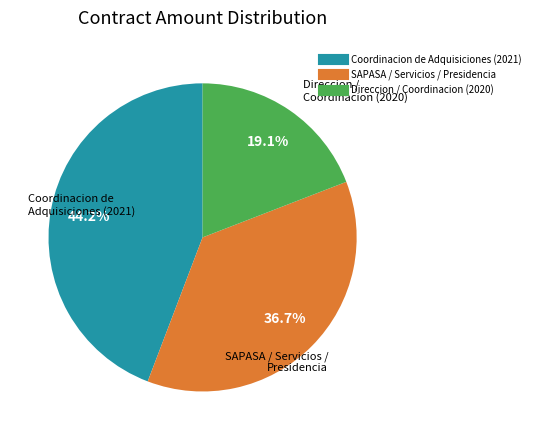

Is there a majority slice in this chart?

No